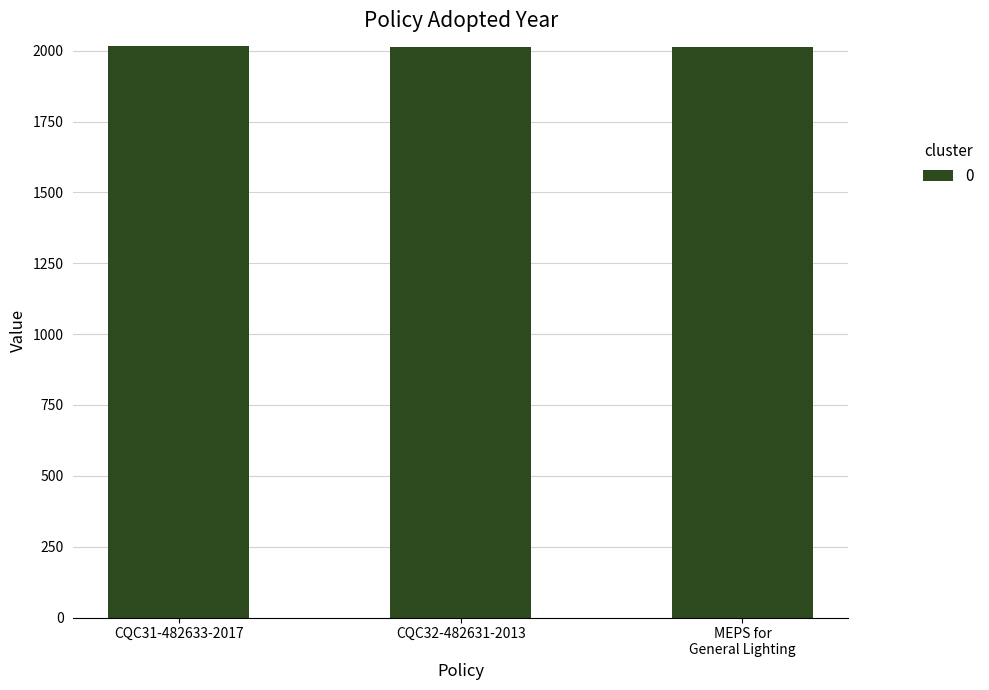

What is the sum of all values?

6045